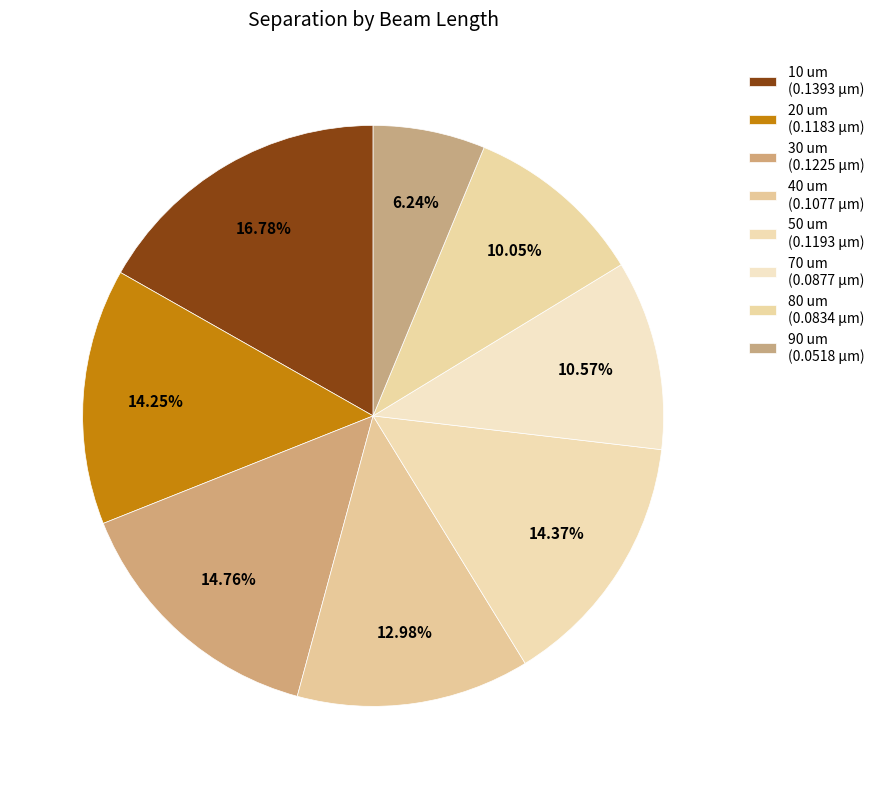

What percentage do 20 um and 50 um together represent?

28.6%